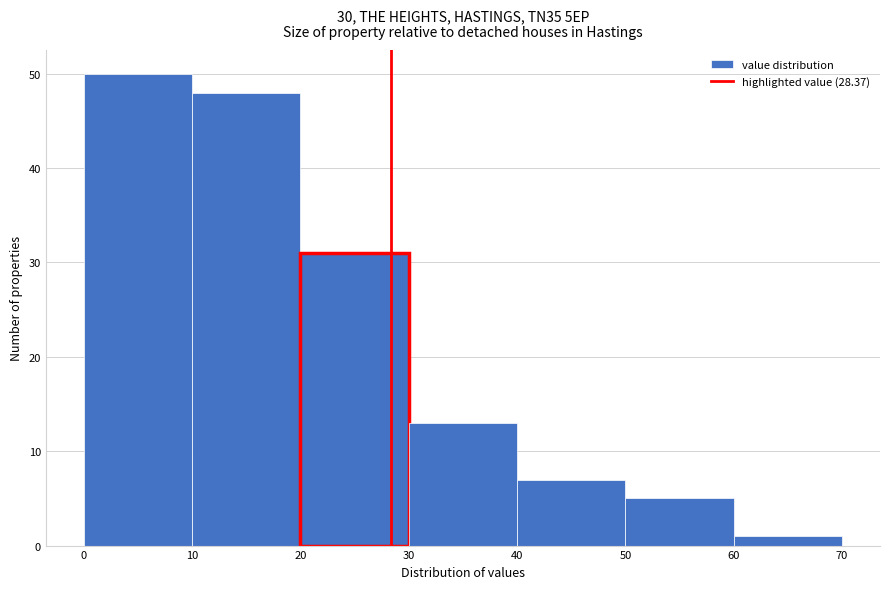

Reading left to right, list every bar in this chart as the range it spans on the x-axis followed by its height. The values are not printed on the chart, so give them approximately, as read against the axis.

0 to 10: 50
10 to 20: 48
20 to 30: 31
30 to 40: 13
40 to 50: 7
50 to 60: 5
60 to 70: 1